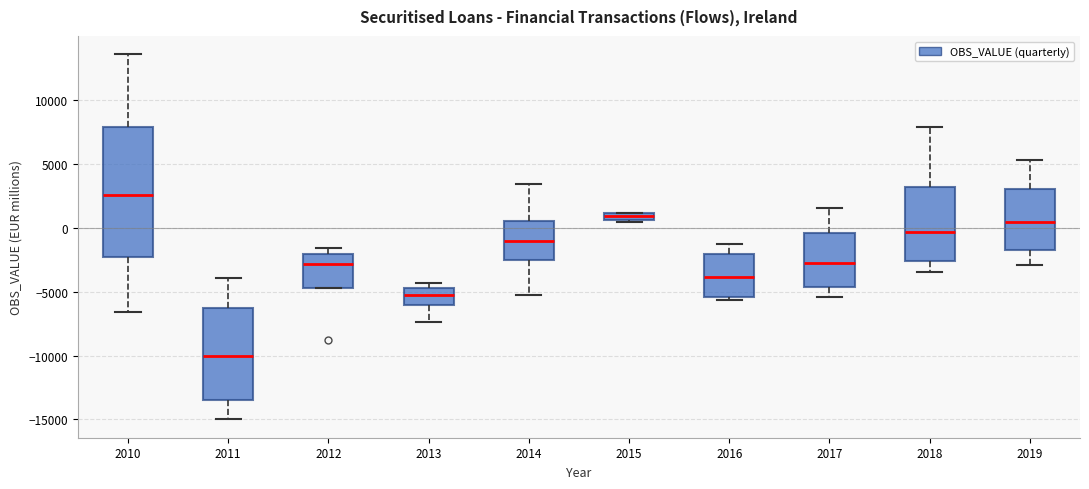

Which box has the highest median line?

2010